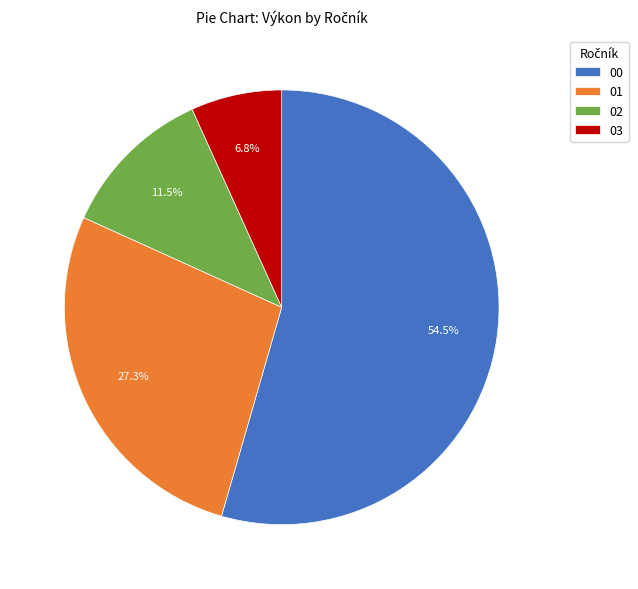

Is there a majority slice in this chart?

Yes